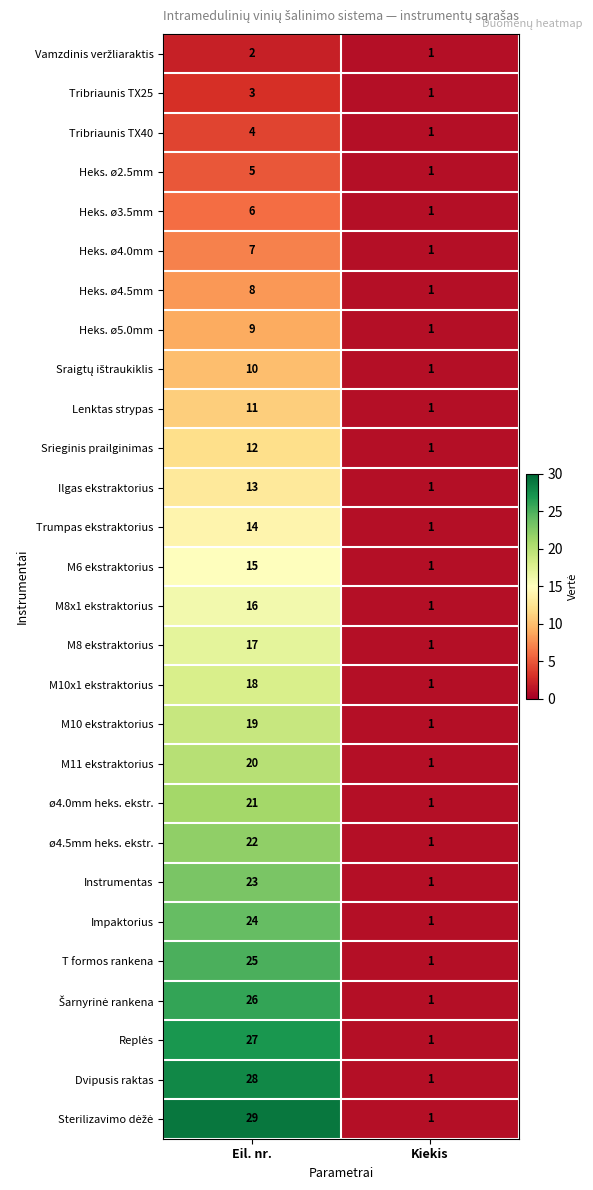

List the labels in order of Tribriaunis TX25 value, largest first.

Eil. nr., Kiekis